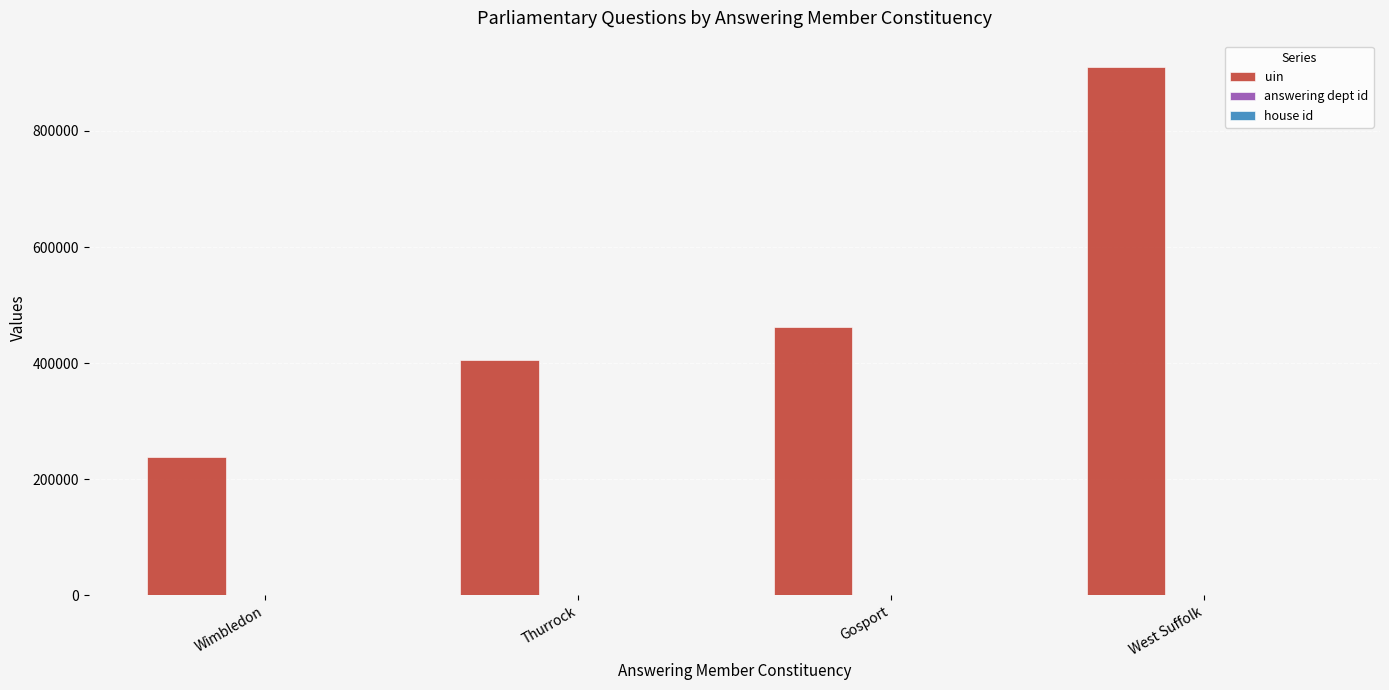

What is the highest value of the uin series?

910044.0